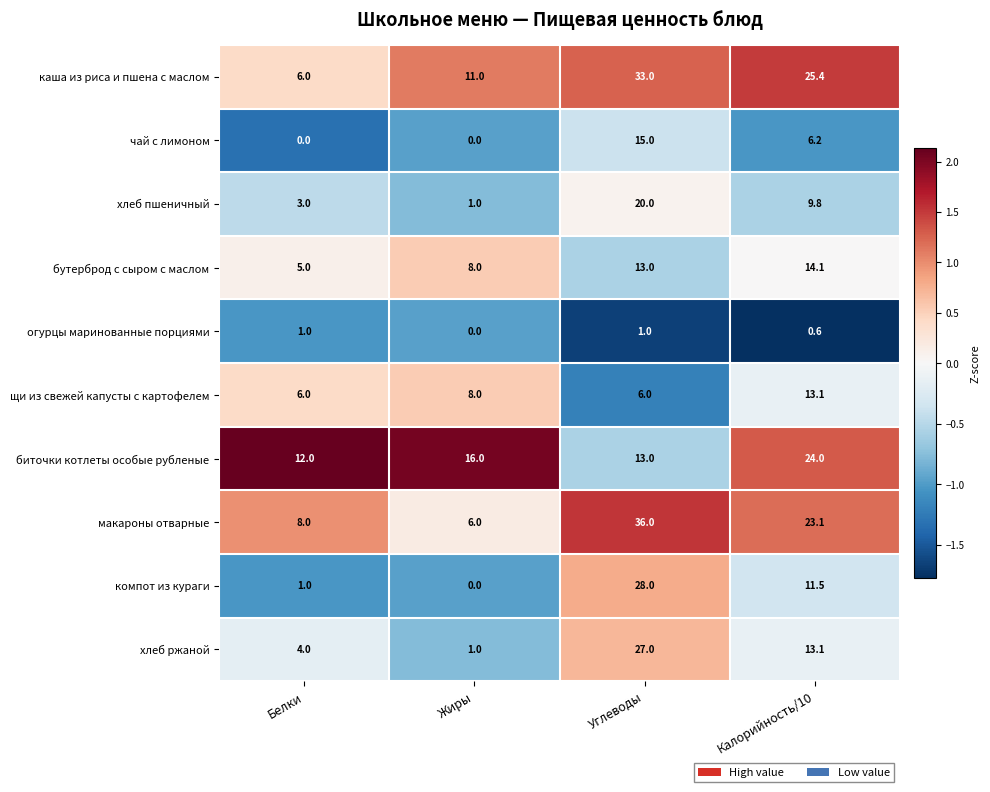

At which label does хлеб пшеничный first exceed 9?

Углеводы